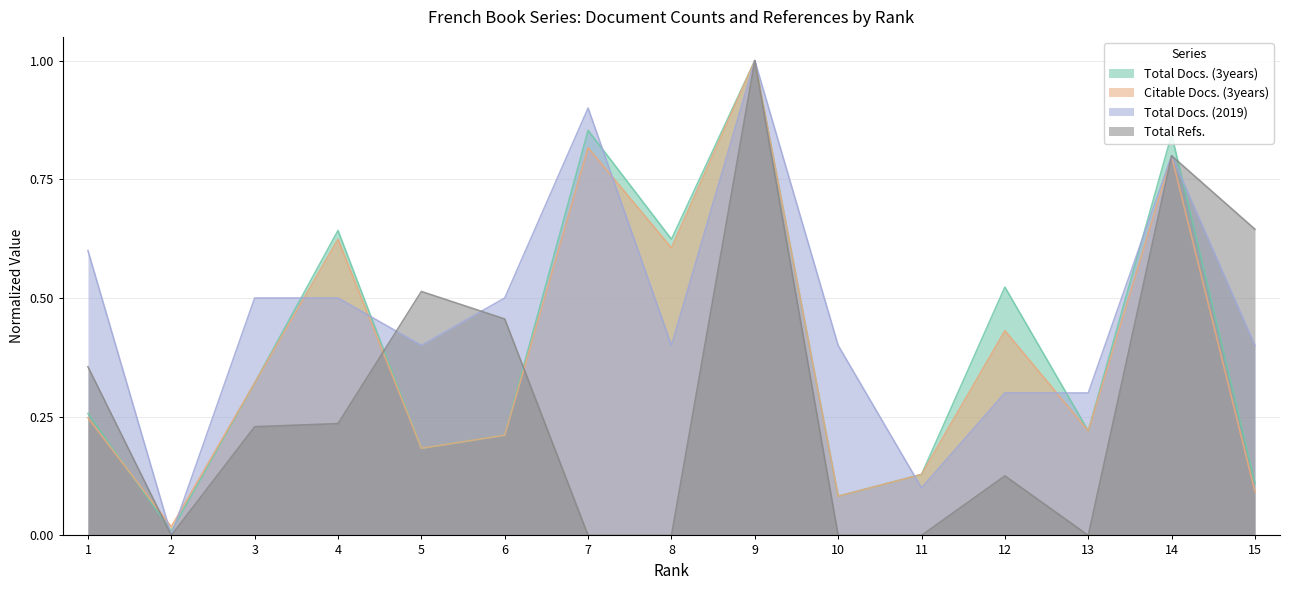

Which series has the largest total across all categories?

Total Docs. (2019)